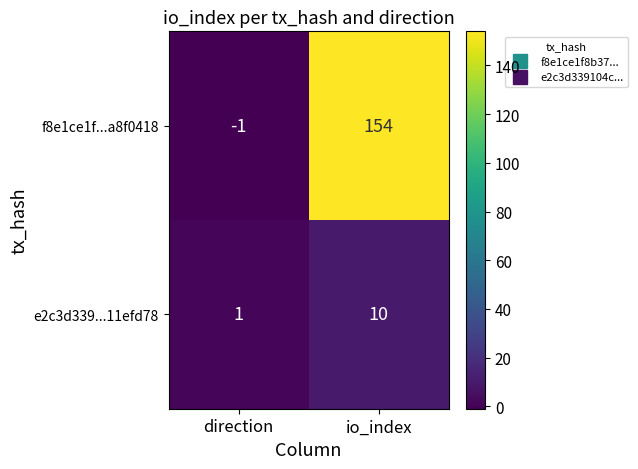

Reading left to right, list all the values displayed in this chart.

f8e1ce1f...a8f0418: -1	154
e2c3d339...11efd78: 1	10